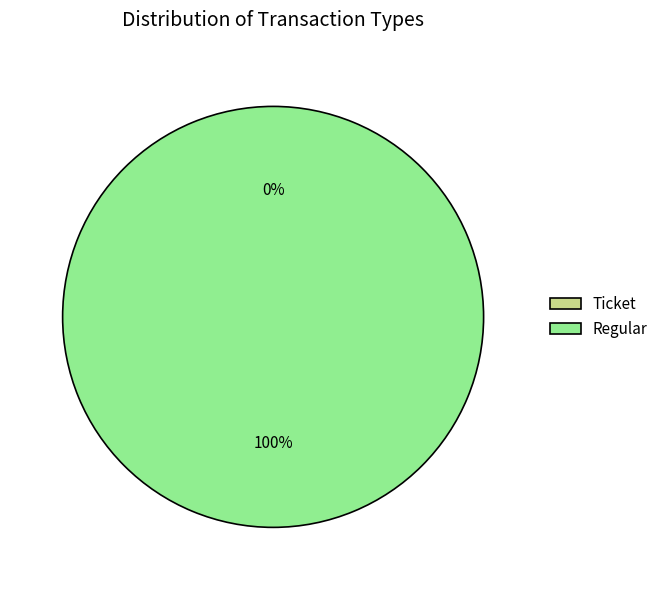

Which category has the smallest portion of the pie?

Ticket